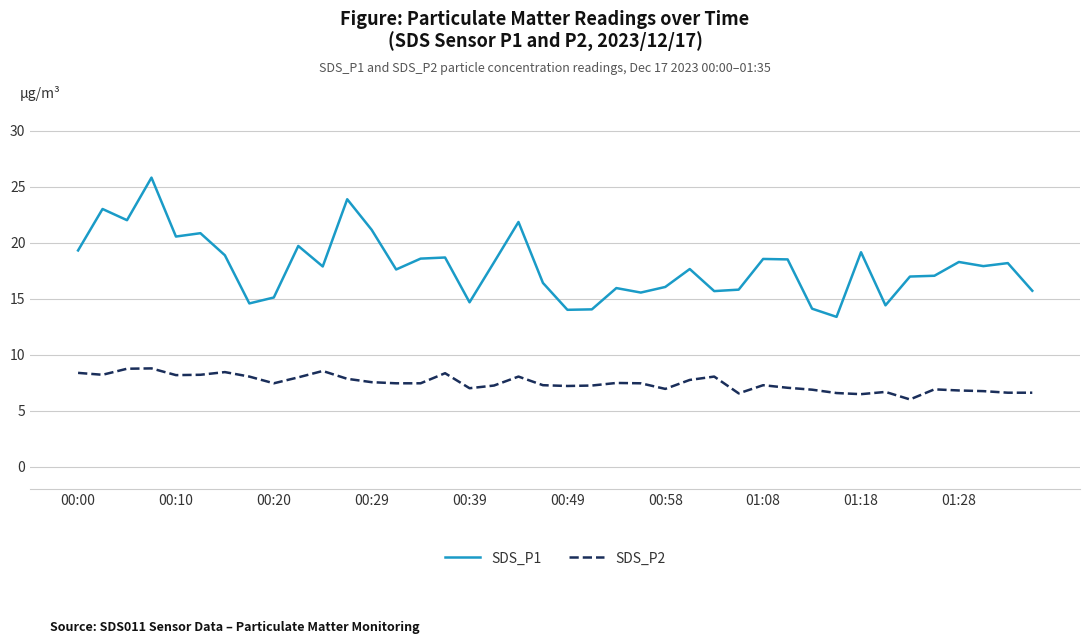

Which series has the widest spread of values?

SDS_P1